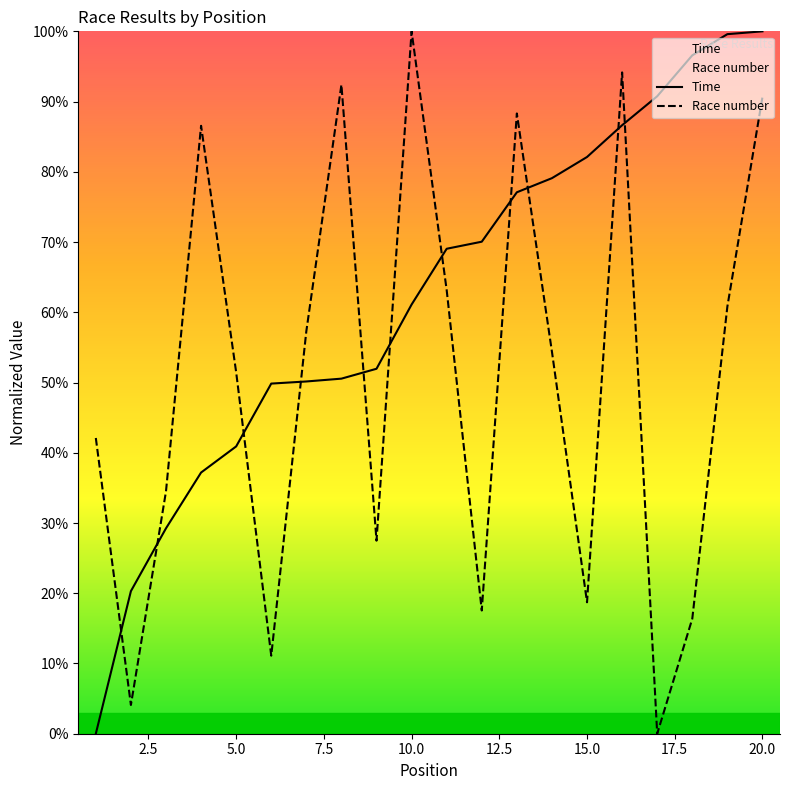

Is it true that Time equals 69.4 at 1?

False